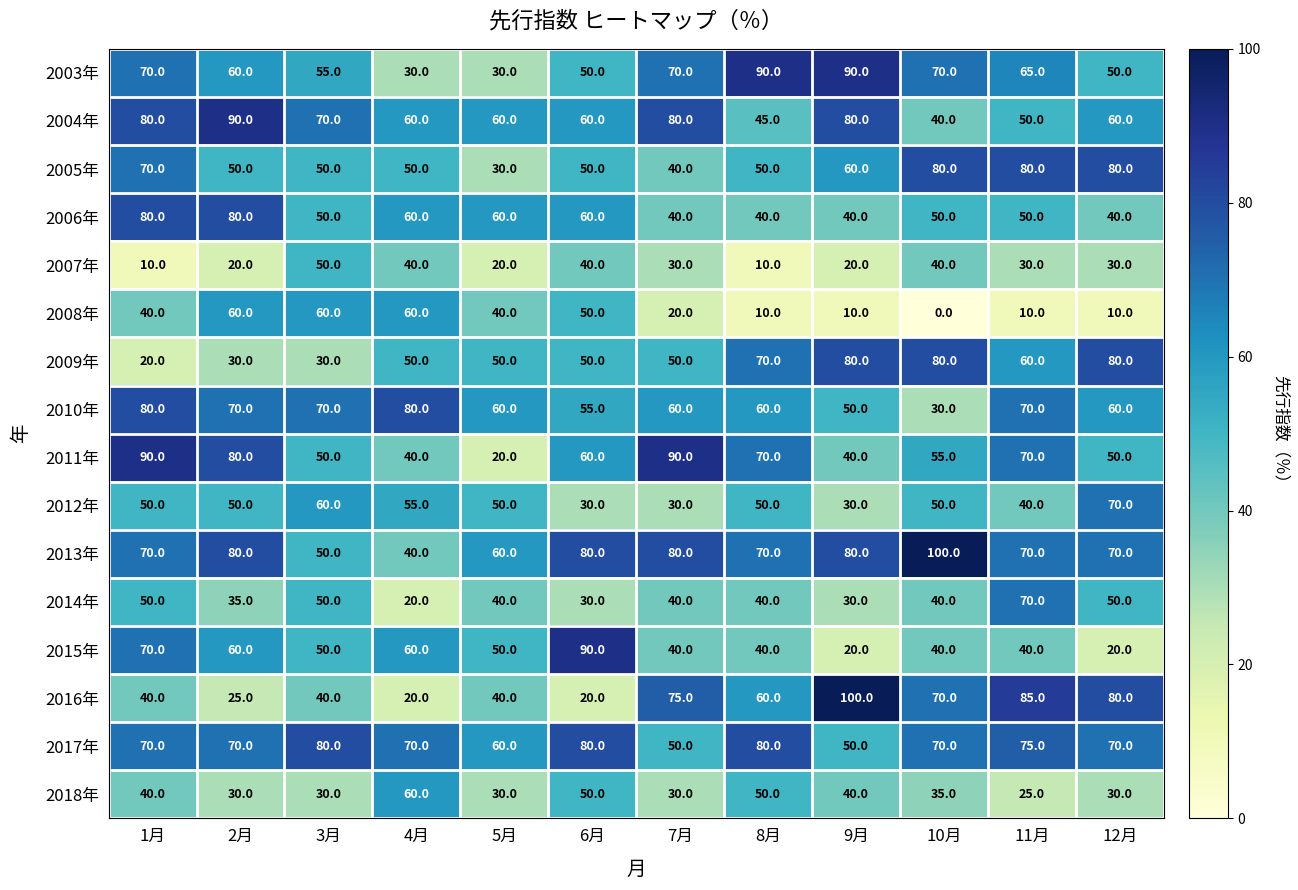

How many series are shown in this chart?

16